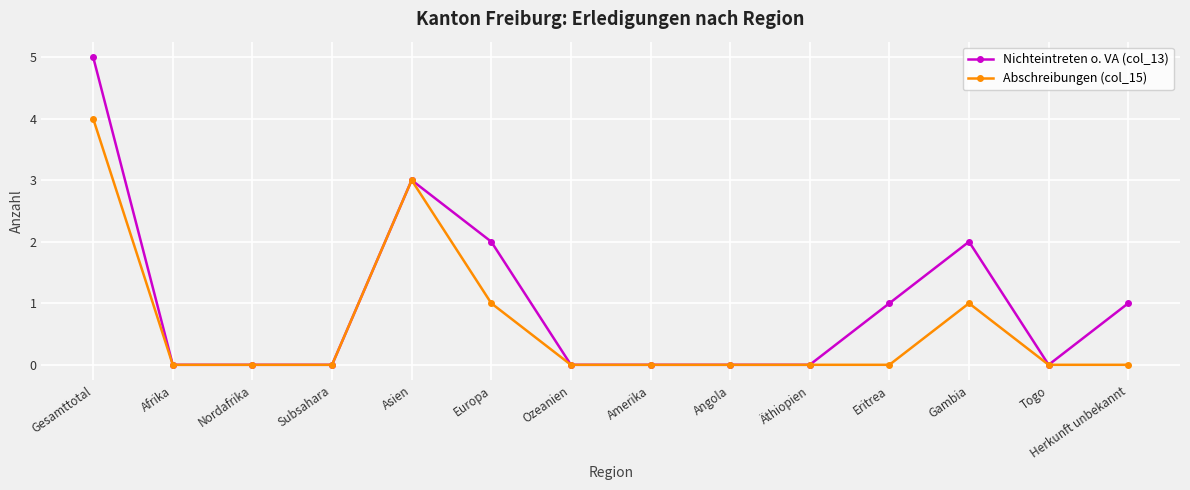

Which category has the highest value across all series?

Gesamttotal